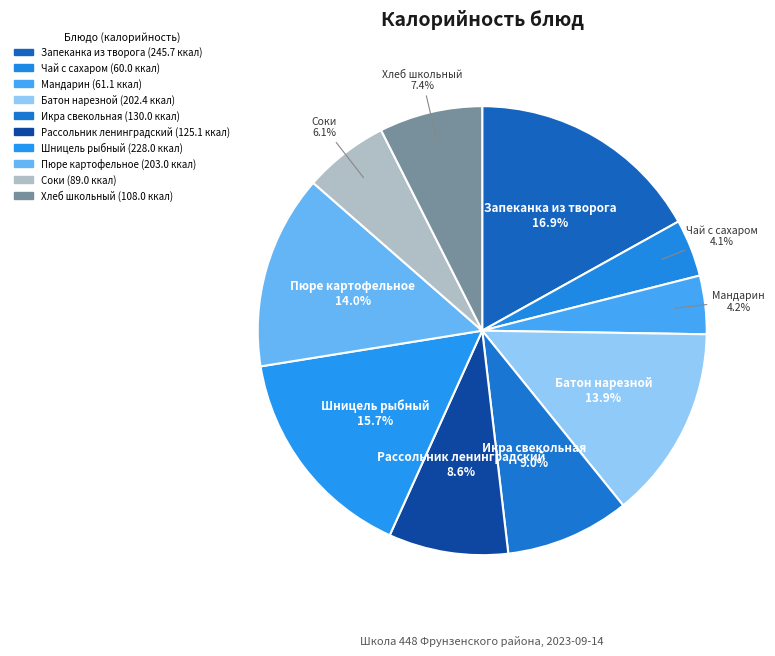

How many slices are in this pie chart?

10